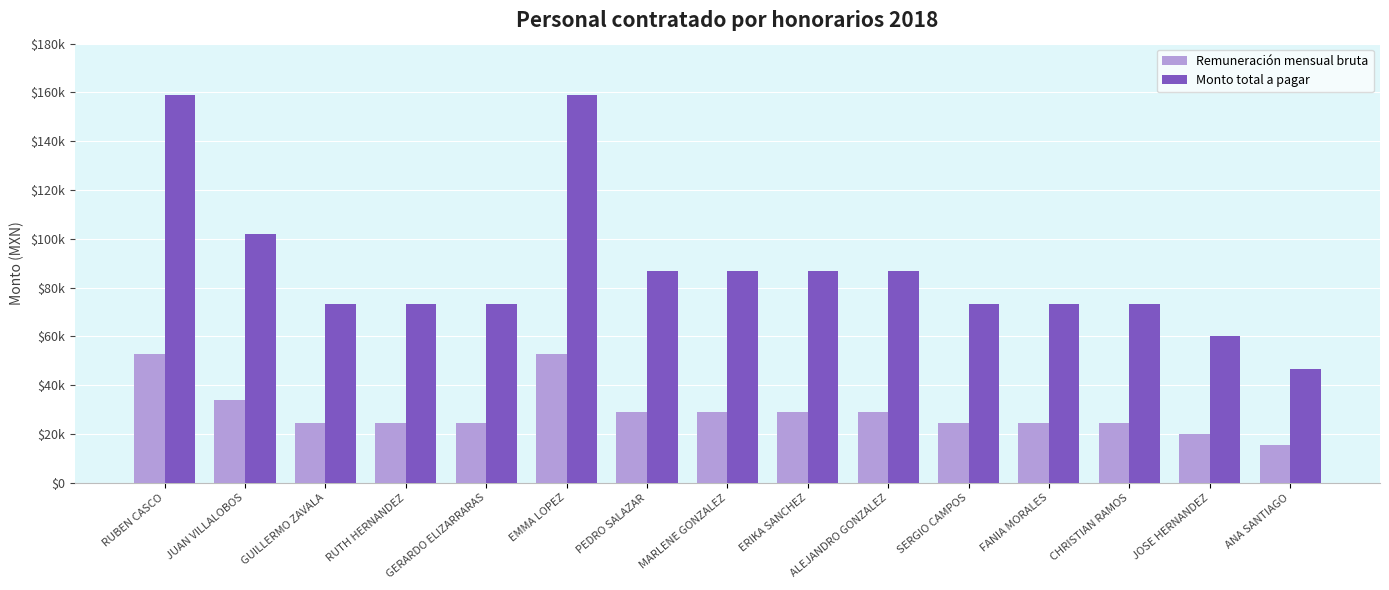

Where does the Monto total a pagar series first go above 73500?

RUBEN CASCO